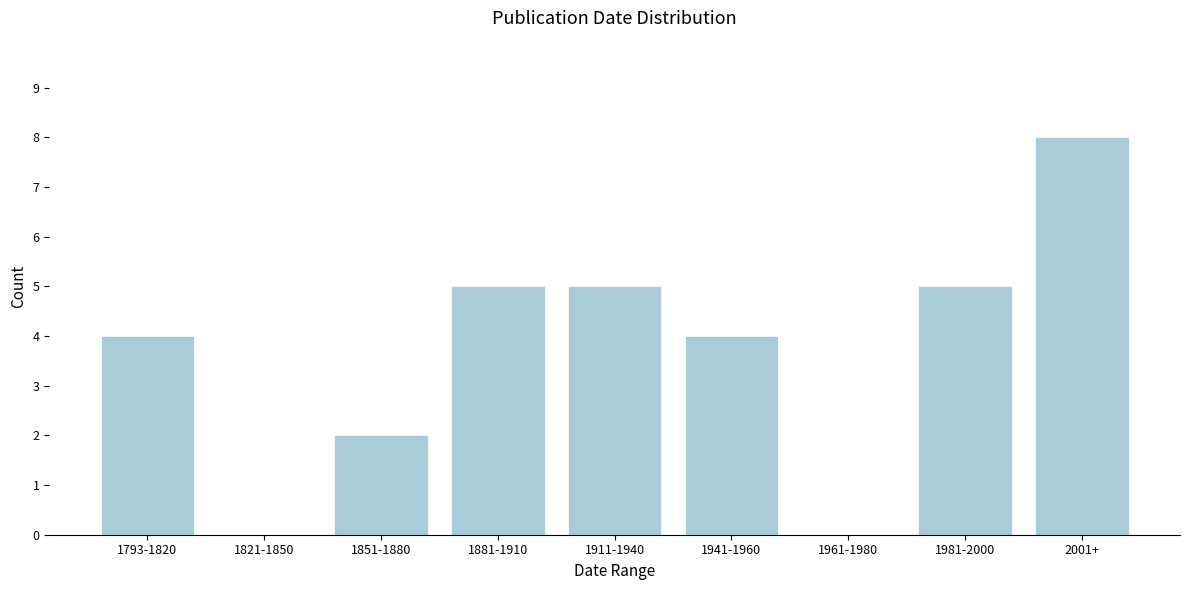

Reading right to left, what are all the values shown in this chart?

2001+=8	1981-2000=5	1961-1980=0	1941-1960=4	1911-1940=5	1881-1910=5	1851-1880=2	1821-1850=0	1793-1820=4